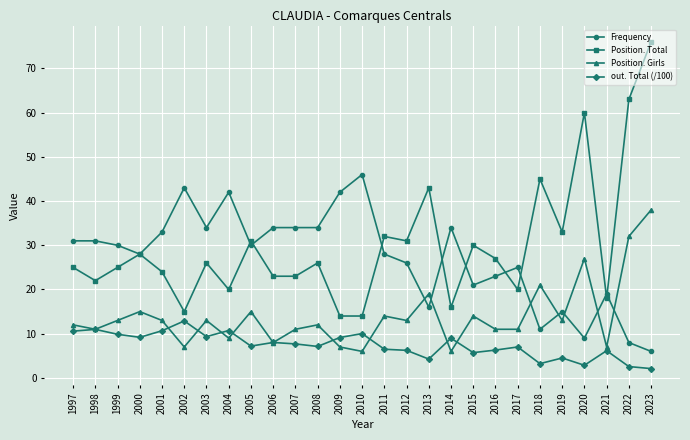

What are all the series names shown in the legend?

Frequency, Position. Total, Position. Girls, out. Total (/100)